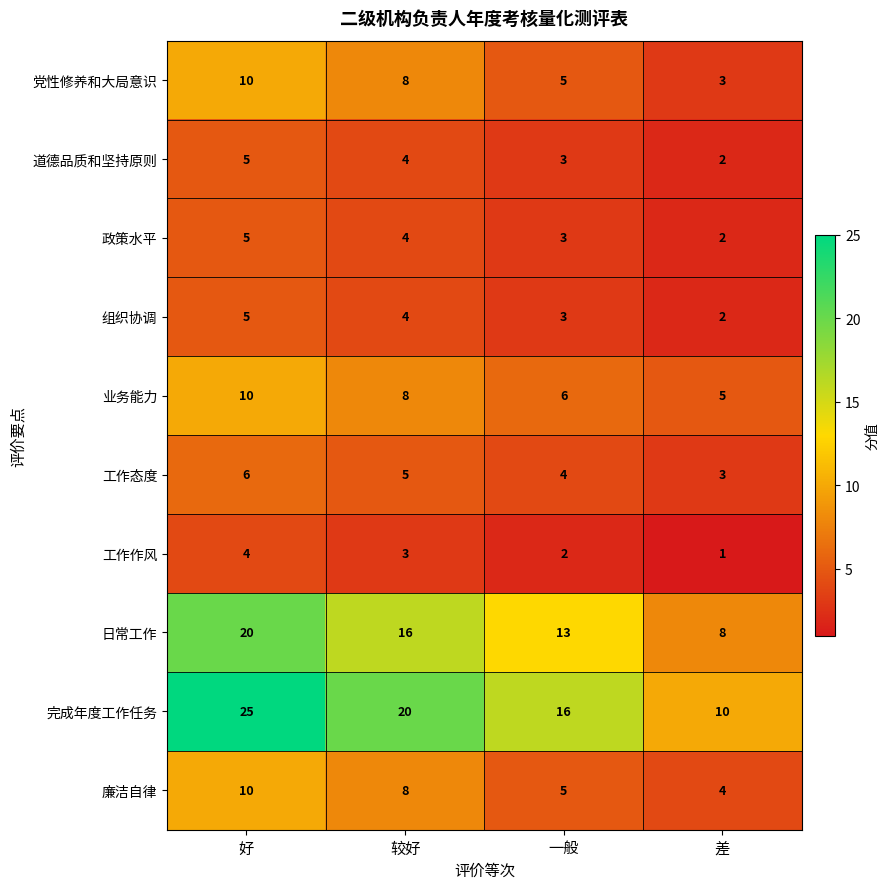

At which category does the chart reach its peak across all series?

好